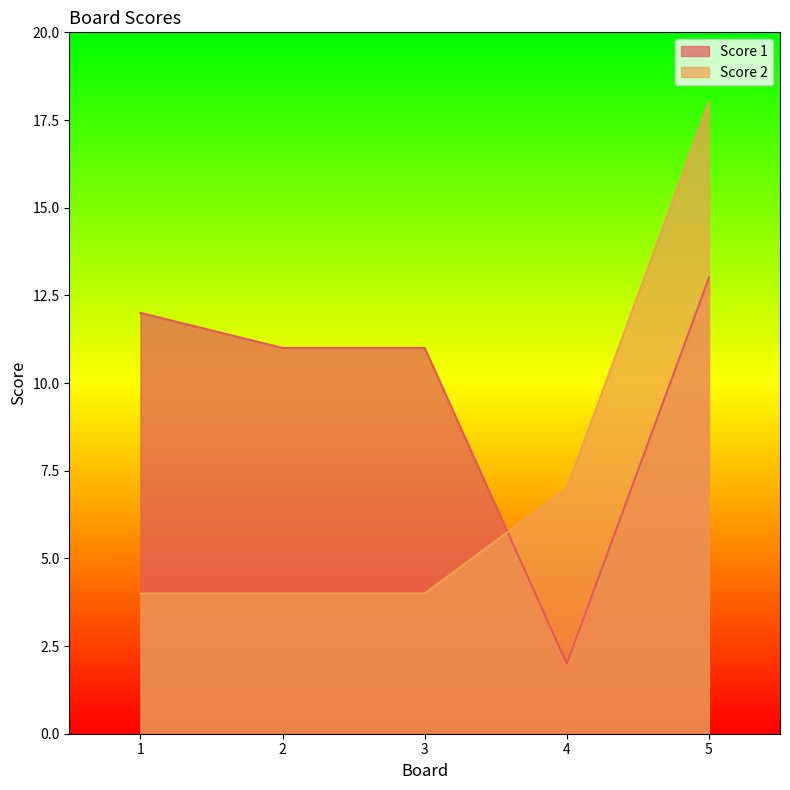

Rank the series by their average value, from lowest to highest.

Score 2, Score 1